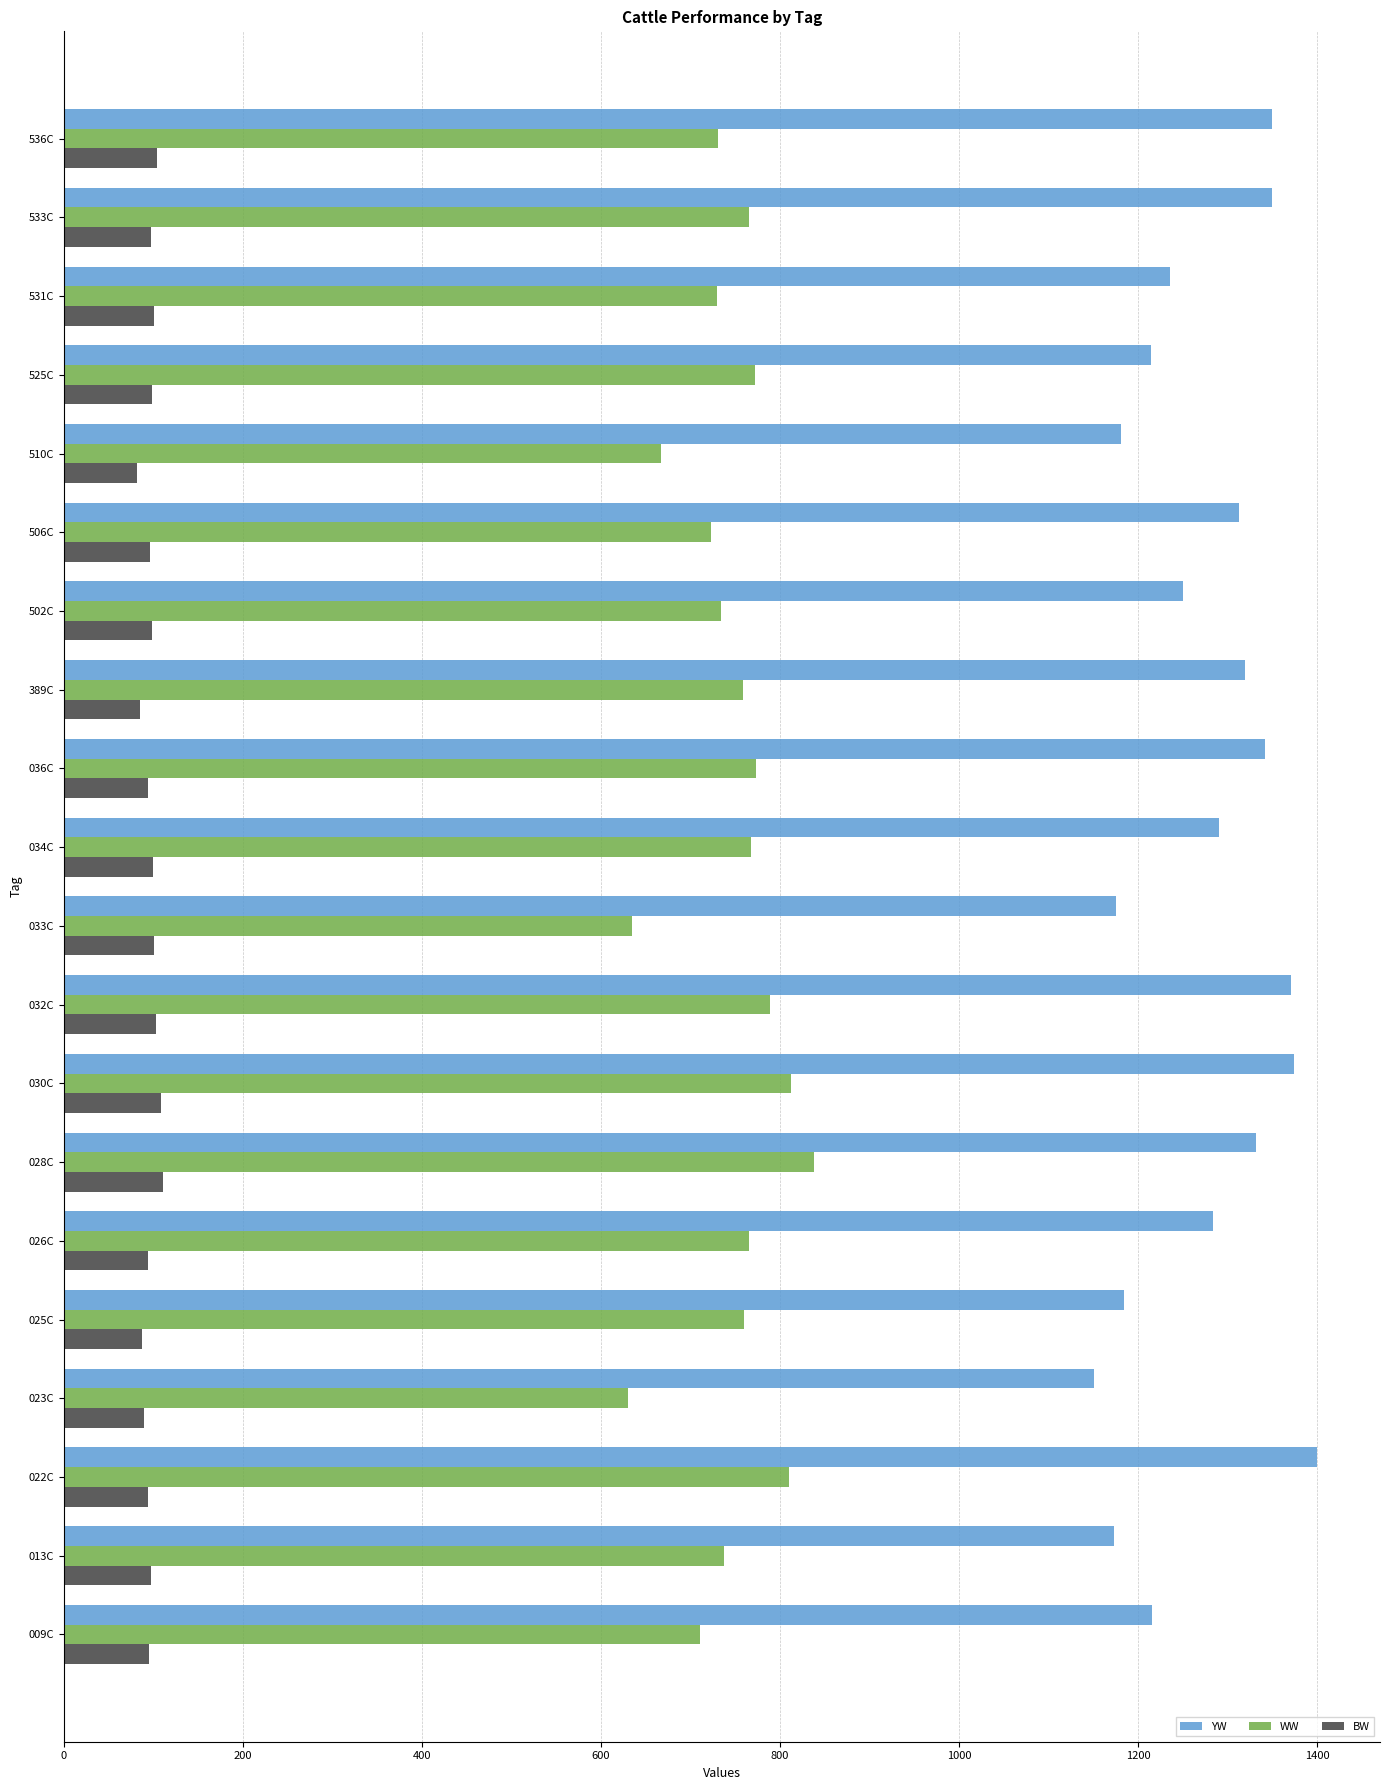

Count the number of categories in the chart.

20